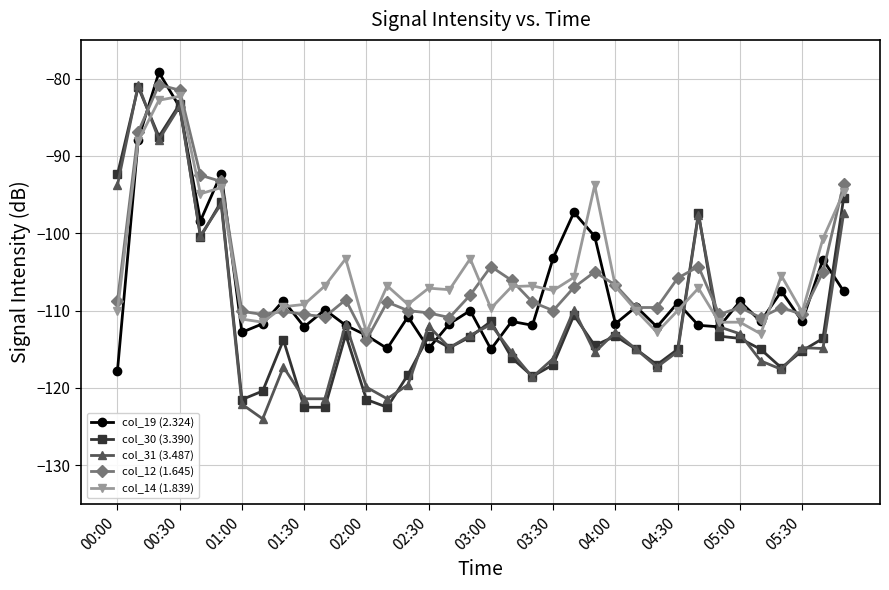

What is the greatest value displayed?

-79.2